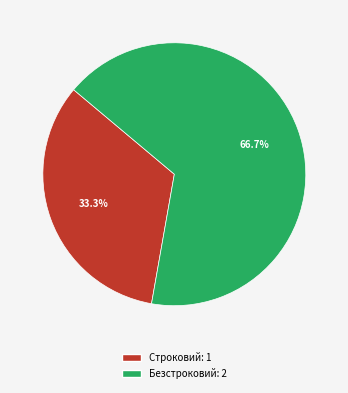

What is the majority slice?

Безстроковий